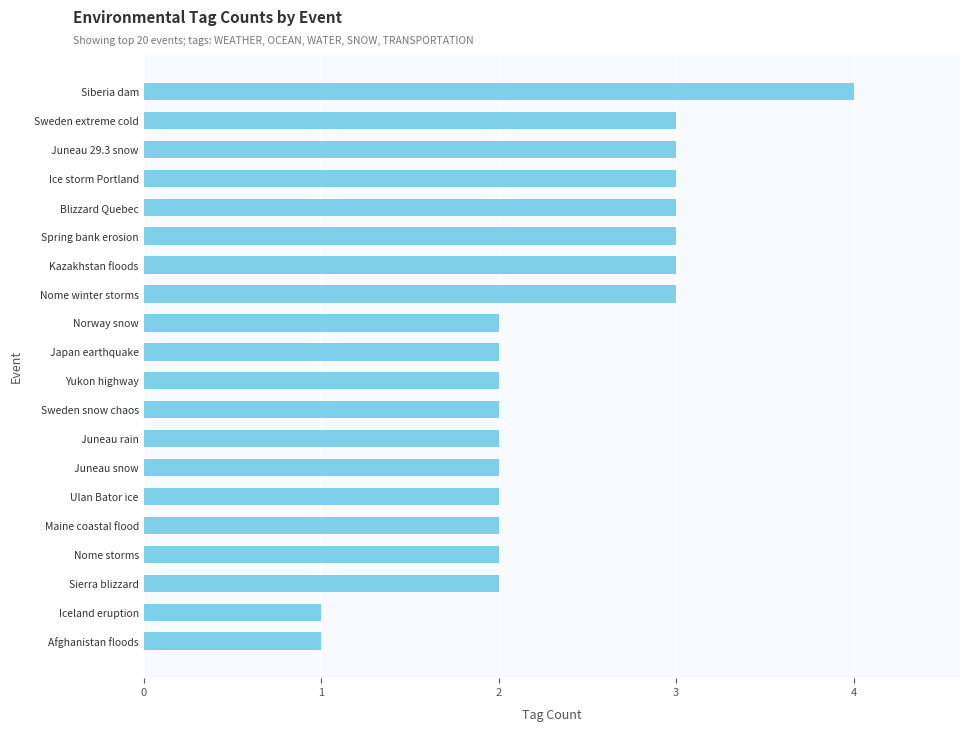

How many values are between 2 and 3?

17